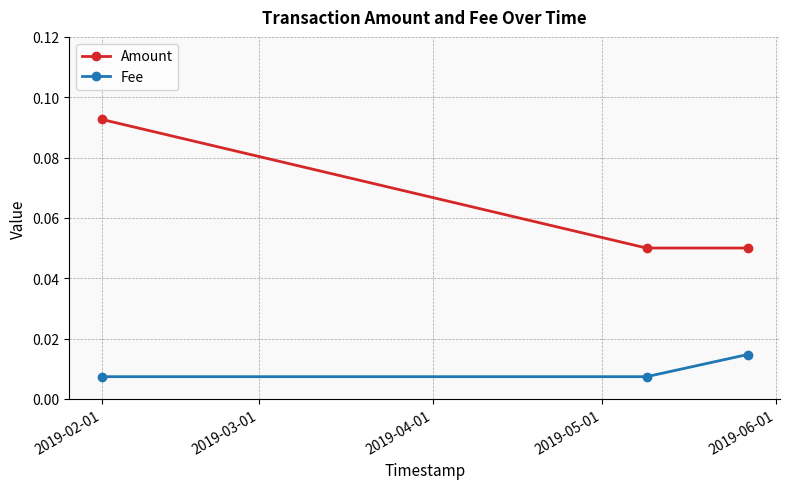

List the series in order of their overall mean, lowest first.

Fee, Amount